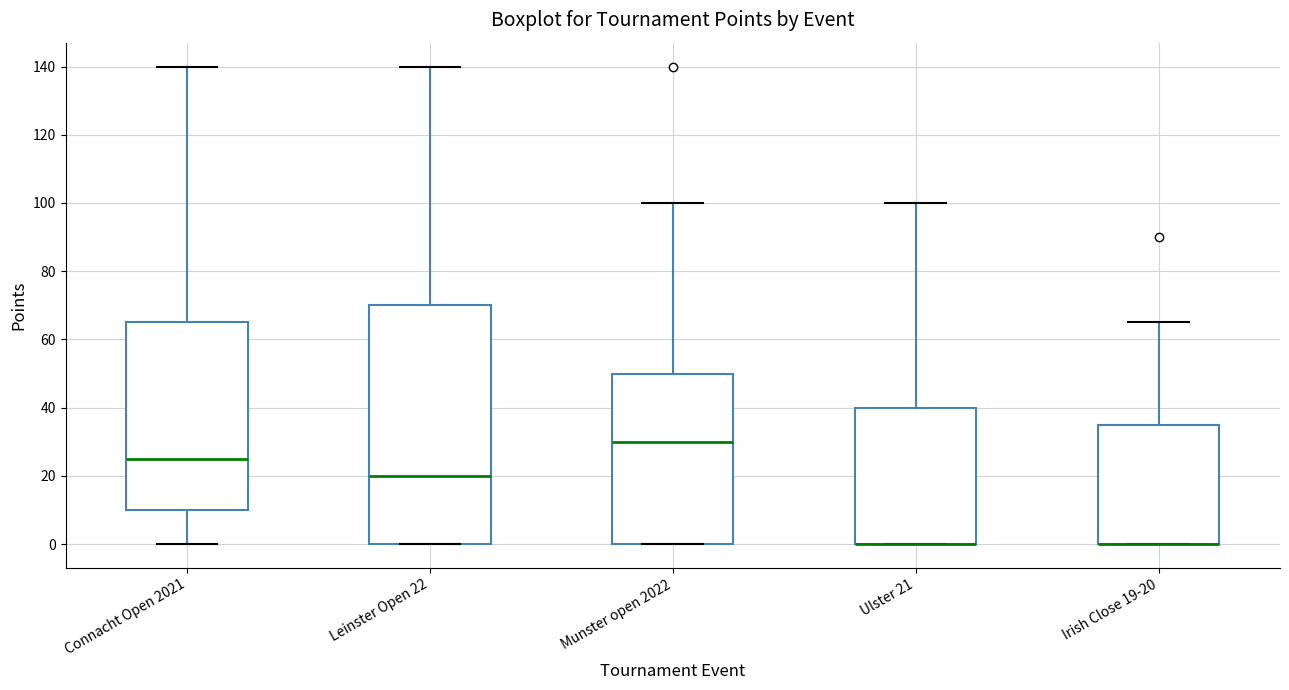

Where does the upper whisker of the box for Ulster 21 end on the y-axis? The values are not printed on the chart, so give them approximately, as read against the axis.

100